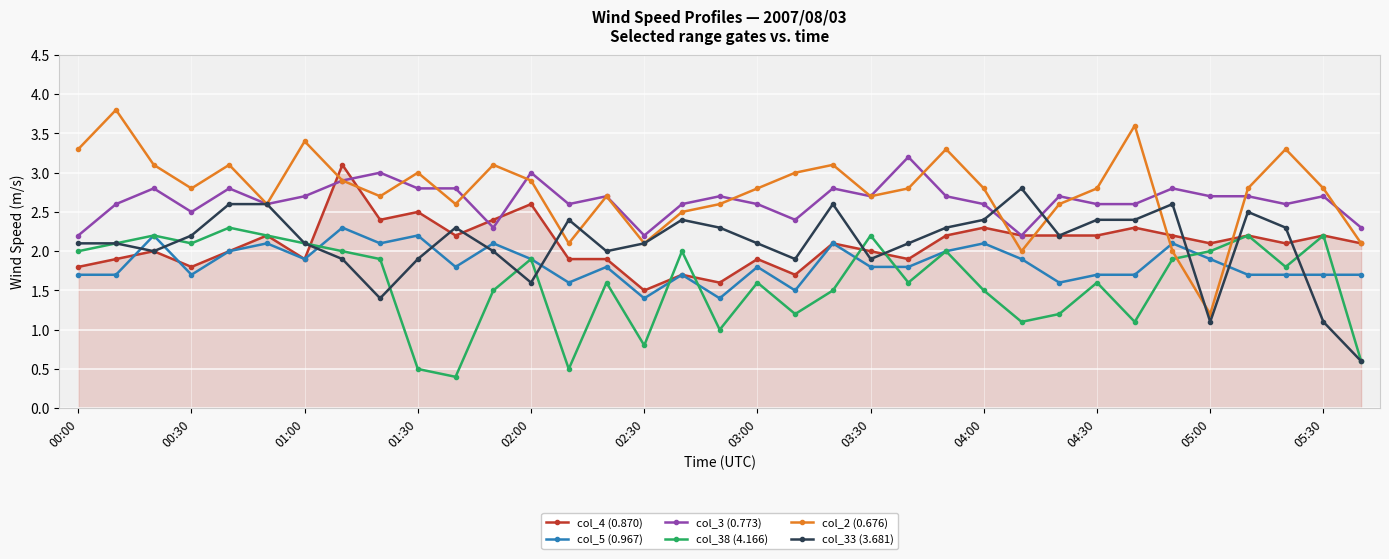

True or false: col_33 (3.681) has more than 0 interior local peaks.

True